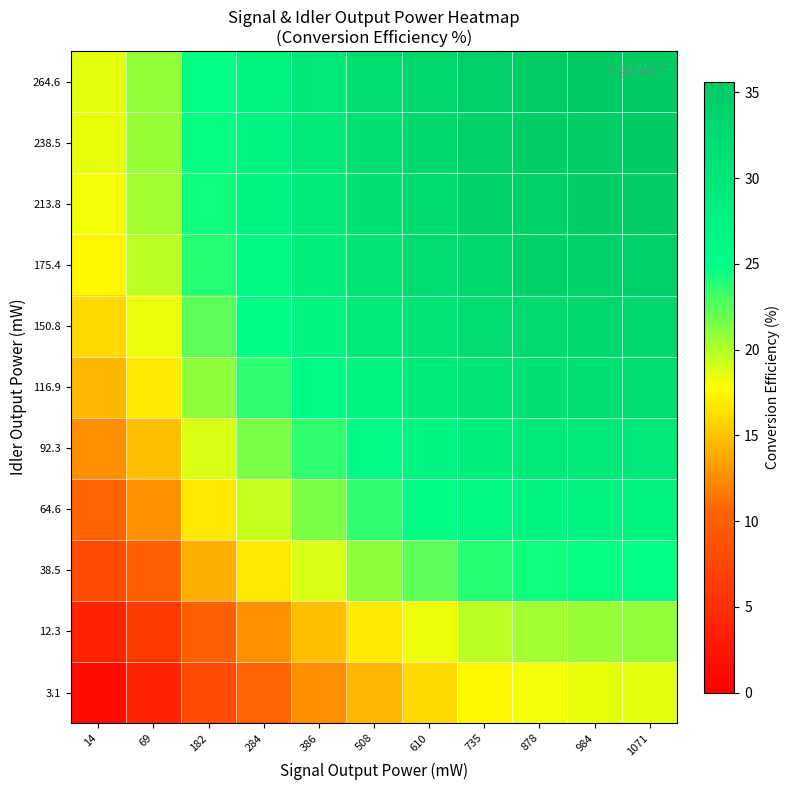

Reading left to right, list all the values displayed in this chart.

3.1: 14=1.5	69=3.8	182=7.8	284=10.5	386=12.5	508=14.6	610=16.0	735=17.5	878=18.1	984=18.4	1071=18.6
12.3: 14=3.8	69=6.0	182=10.1	284=12.8	386=14.8	508=16.8	610=18.3	735=19.8	878=20.4	984=20.7	1071=20.8
38.5: 14=7.8	69=10.1	182=14.2	284=16.8	386=18.9	508=20.9	610=22.4	735=23.8	878=24.5	984=24.7	1071=24.9
64.6: 14=10.5	69=12.8	182=16.8	284=19.5	386=21.5	508=23.5	610=25.0	735=26.5	878=27.1	984=27.4	1071=27.5
92.3: 14=12.5	69=14.8	182=18.9	284=21.5	386=23.6	508=25.6	610=27.1	735=28.5	878=29.2	984=29.4	1071=29.6
116.9: 14=14.6	69=16.8	182=20.9	284=23.5	386=25.6	508=27.6	610=29.1	735=30.5	878=31.2	984=31.5	1071=31.6
150.8: 14=16.0	69=18.3	182=22.4	284=25.0	386=27.1	508=29.1	610=30.6	735=32.0	878=32.7	984=32.9	1071=33.1
175.4: 14=17.5	69=19.8	182=23.8	284=26.5	386=28.5	508=30.5	610=32.0	735=33.5	878=34.1	984=34.4	1071=34.5
213.8: 14=18.1	69=20.4	182=24.5	284=27.1	386=29.2	508=31.2	610=32.7	735=34.1	878=34.8	984=35.0	1071=35.2
238.5: 14=18.4	69=20.7	182=24.7	284=27.4	386=29.4	508=31.5	610=32.9	735=34.4	878=35.0	984=35.3	1071=35.5
264.6: 14=18.6	69=20.8	182=24.9	284=27.5	386=29.6	508=31.6	610=33.1	735=34.5	878=35.2	984=35.5	1071=35.6